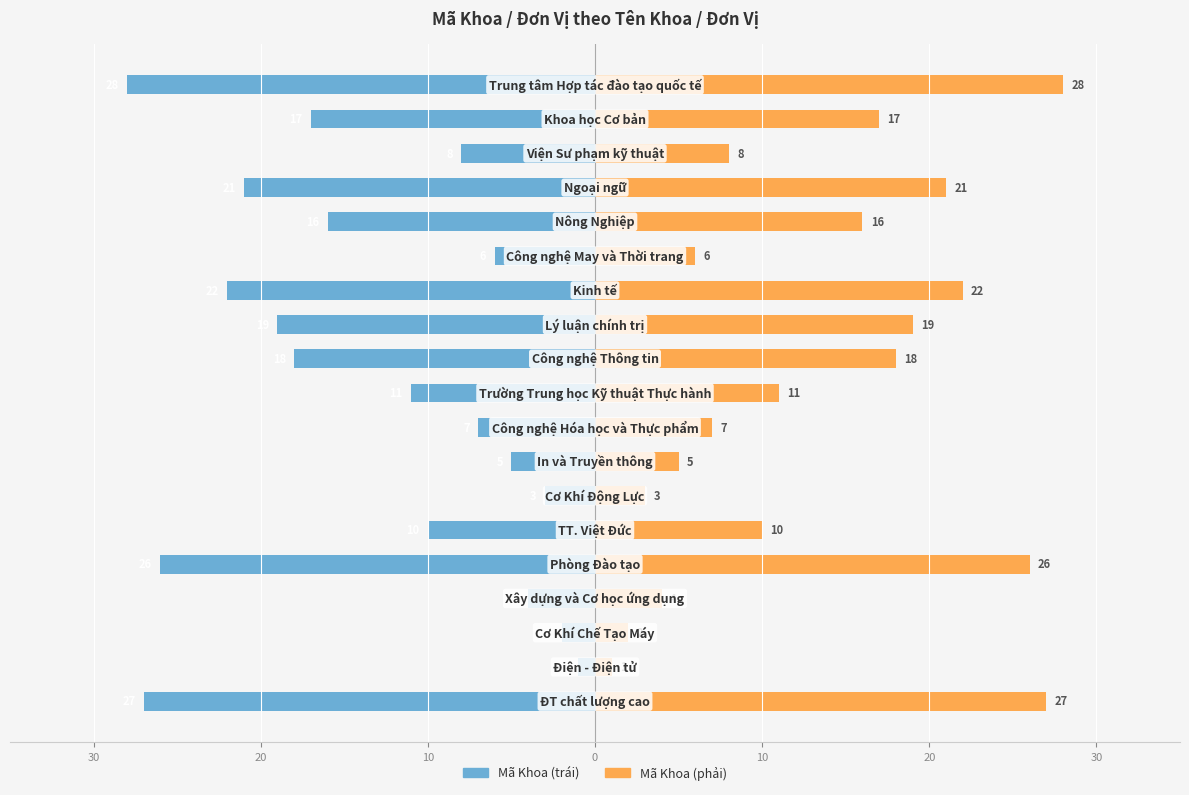

What are all the series names shown in the legend?

Mã Khoa (trái), Mã Khoa (phải)